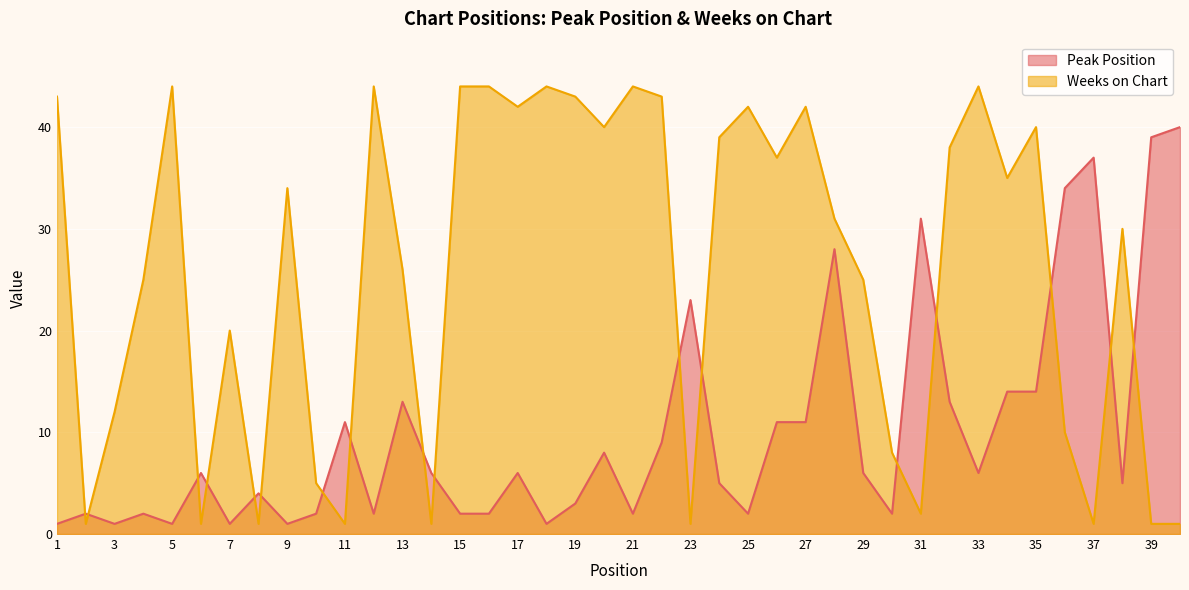

True or false: Peak Position has a value of 2 at 30.

True